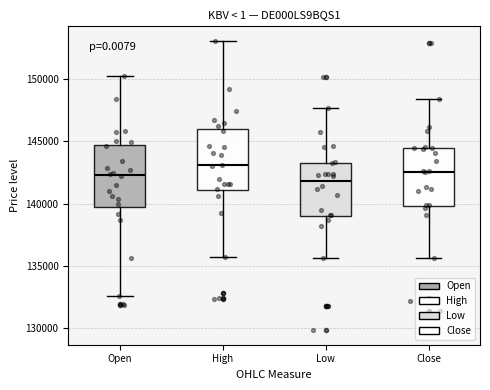

Where is the upper edge of the box for Low on the y-axis? The values are not printed on the chart, so give them approximately, as read against the axis.

143500